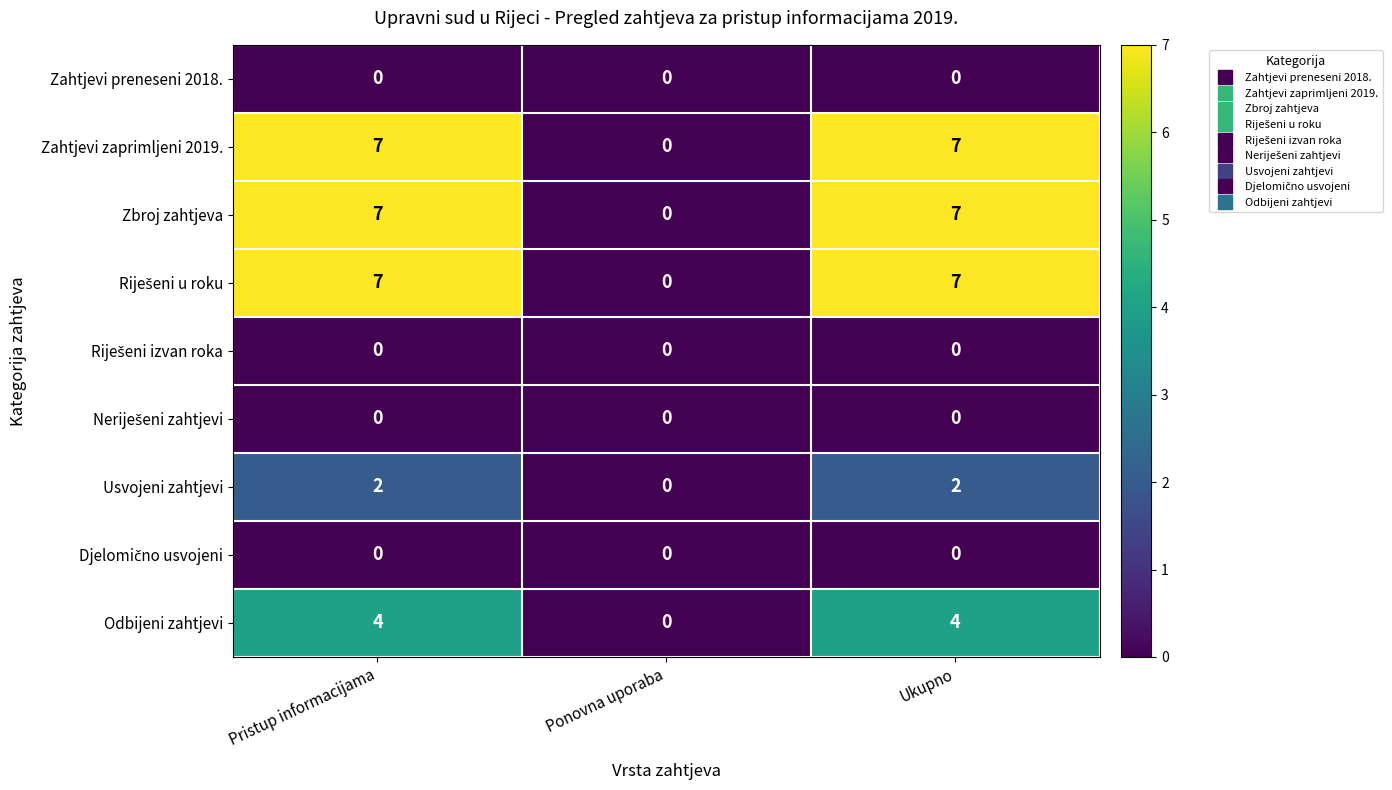

What is the greatest value displayed?

7